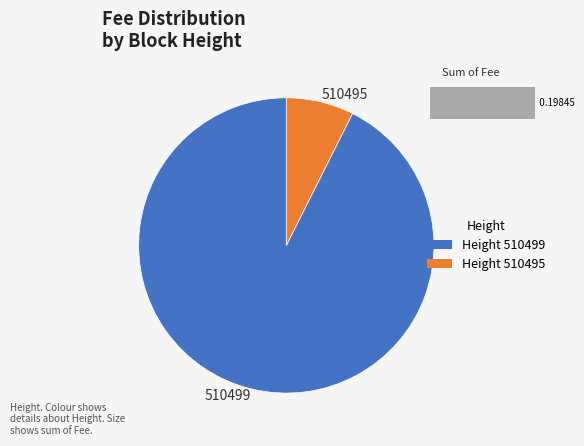

Does any single category account for the majority?

Yes